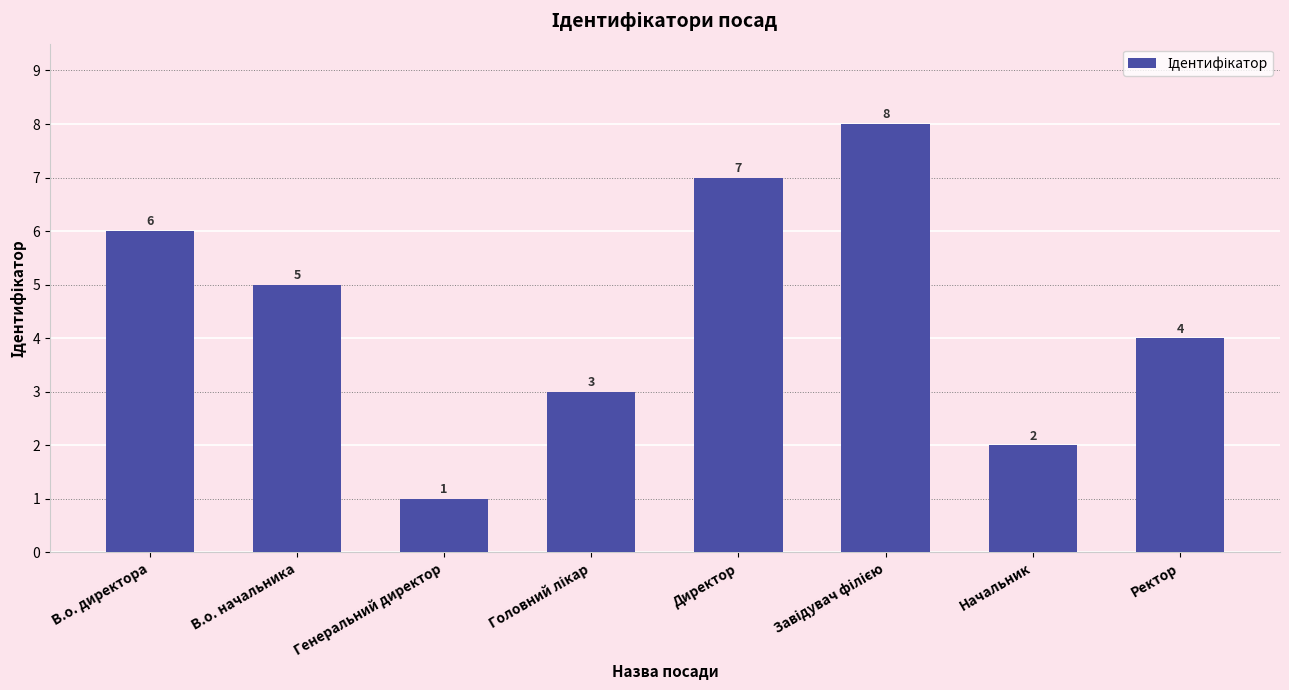

What is the approximate value at Генеральний директор?

1